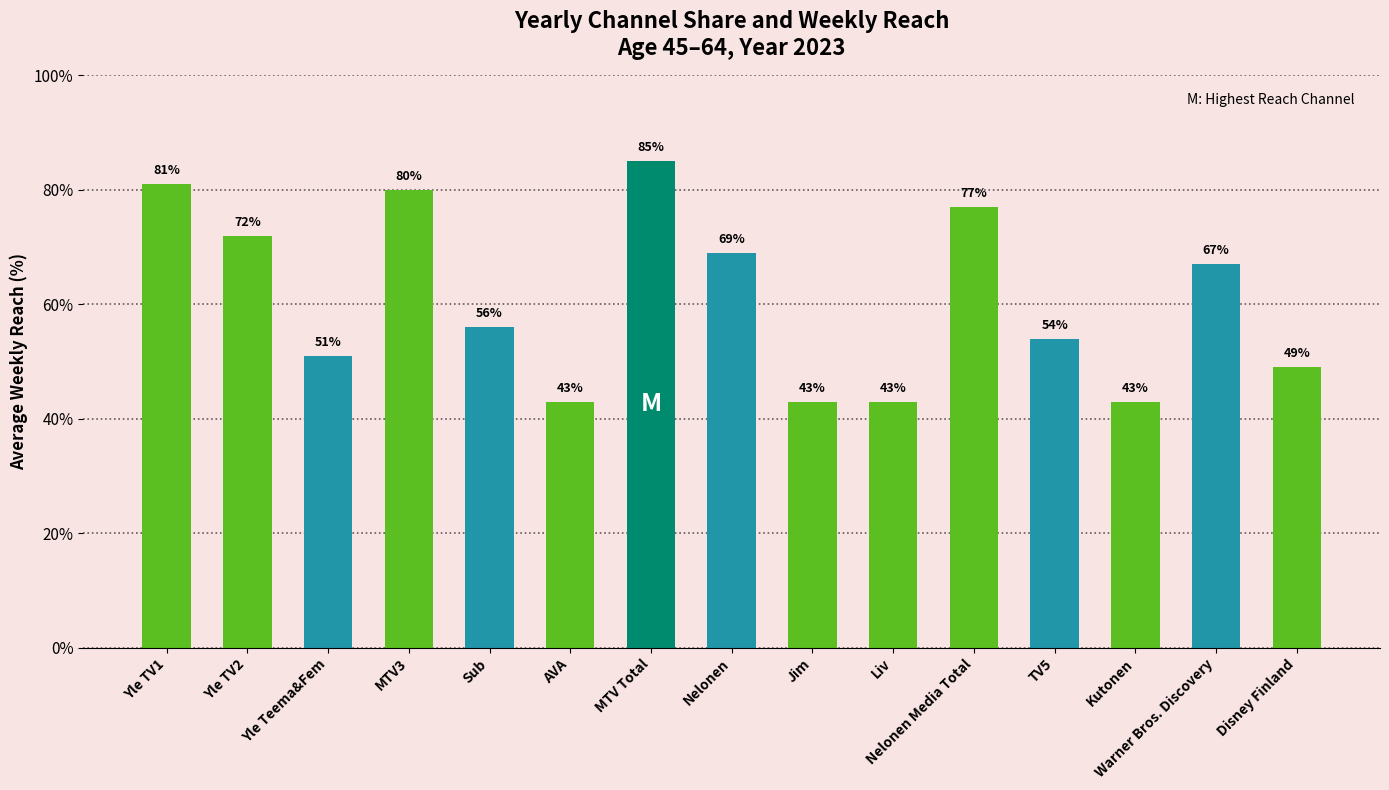

Where is the data nearest to the value 64?

Warner Bros. Discovery